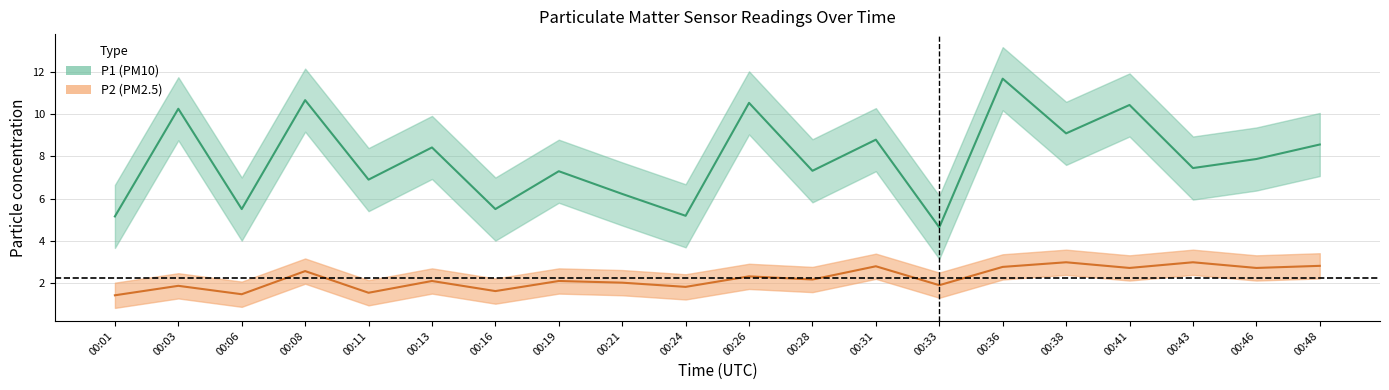

At which category does P2 reach its first local valley?

00:06